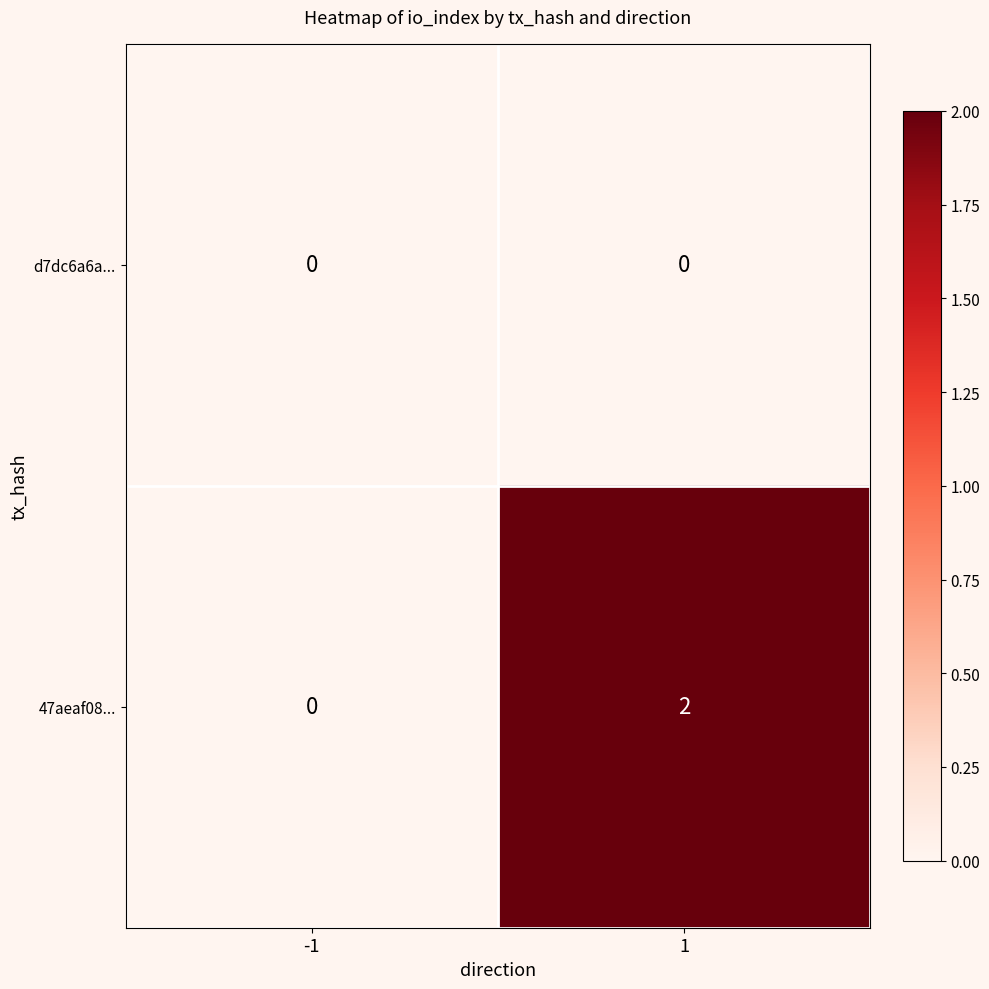

At 1, list the series in order from smallest to largest.

d7dc6a6a..., 47aeaf08...